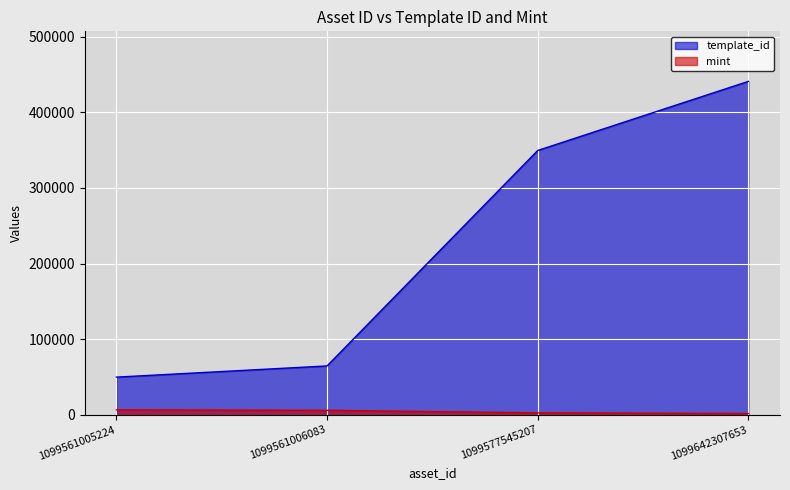

Which category has the lowest value across all series?

1099642307653